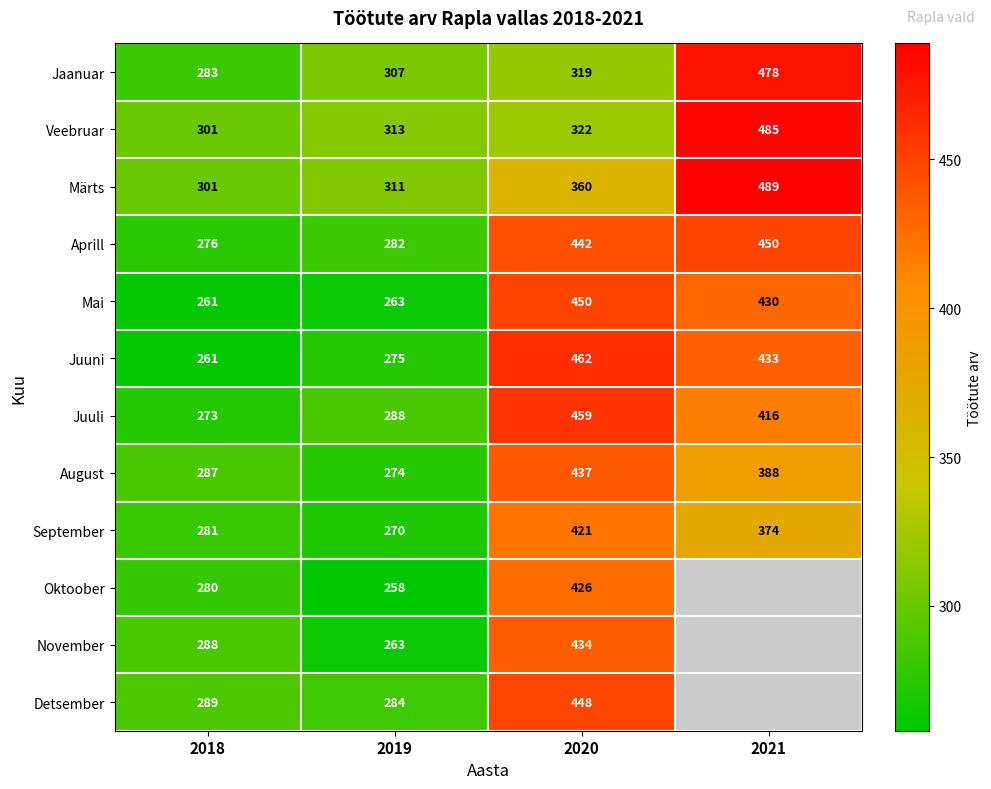

List the labels in order of Aprill value, largest first.

2021, 2020, 2019, 2018